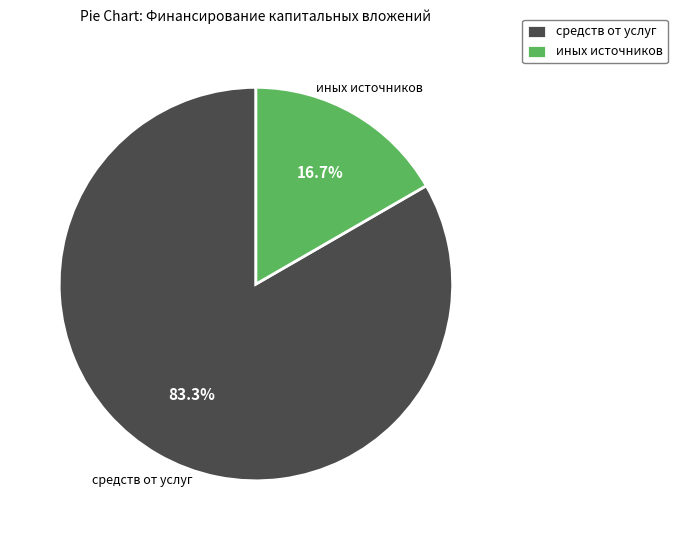

Rank the categories by value from highest to lowest.

средств от услуг, иных источников